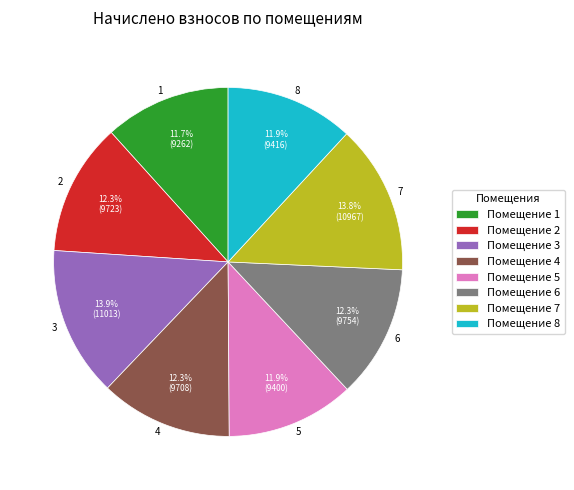

To the nearest percent, what is the average slice percentage?

12%